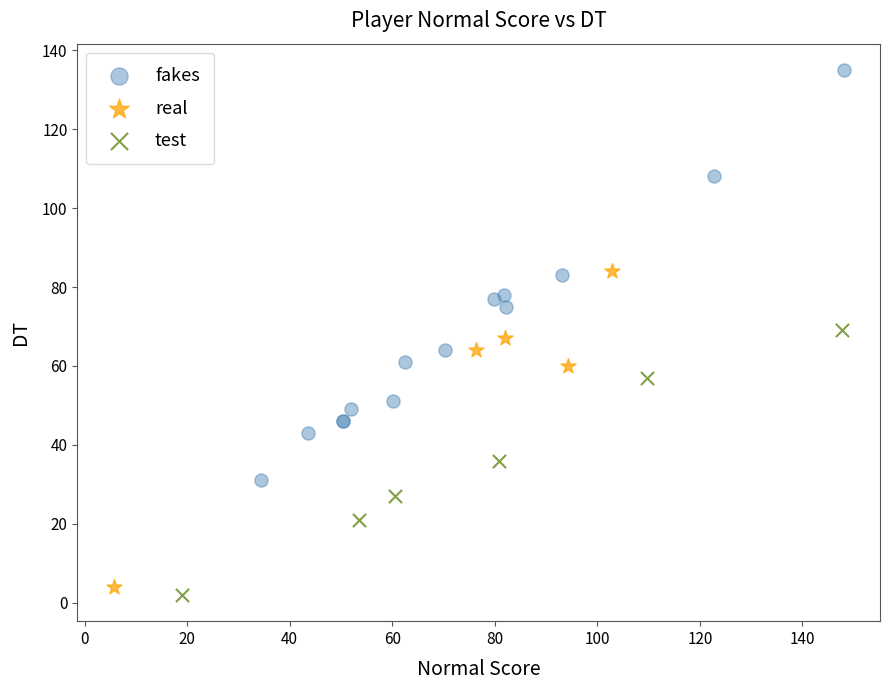

Which series has the widest spread of Y values?

fakes